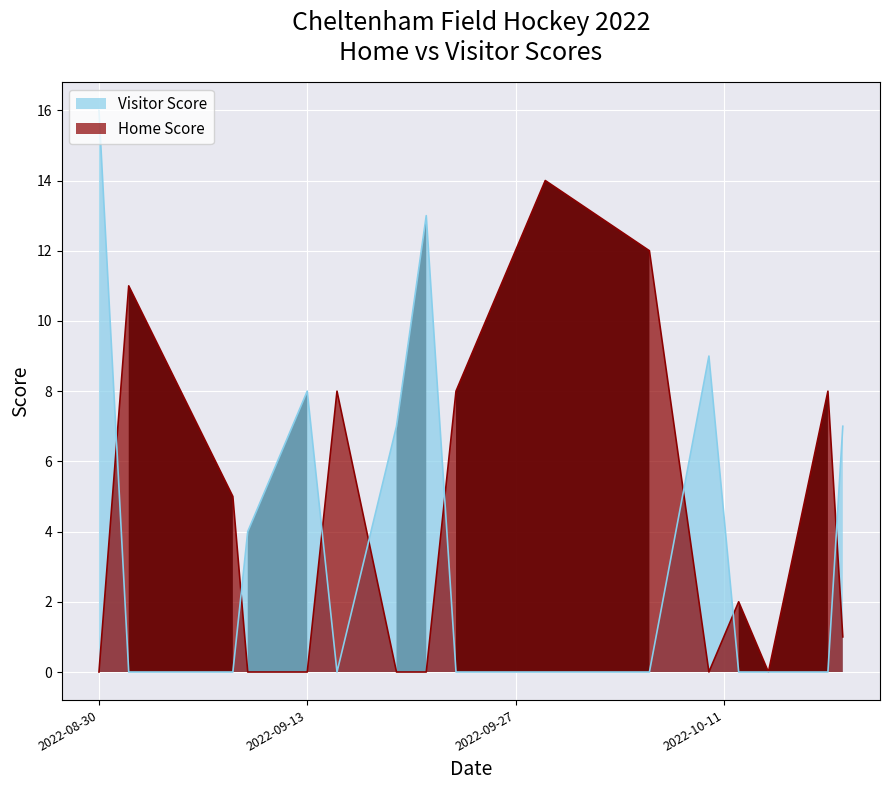

What is the difference between the Home Score values at 2022-09-19 and 2022-10-12?

2